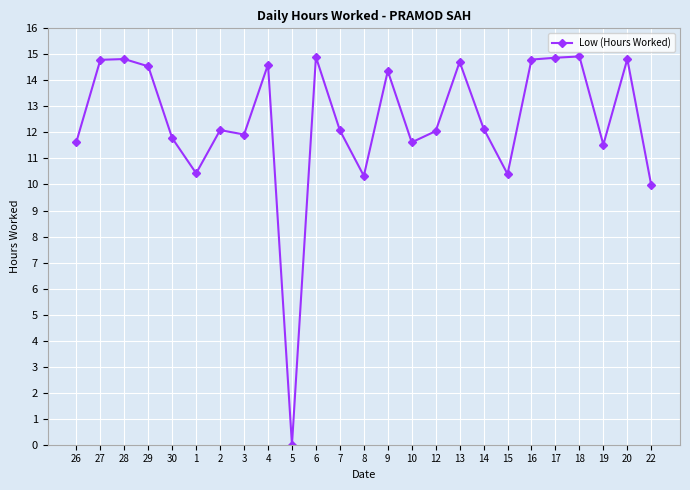

Where is the first local minimum?

1